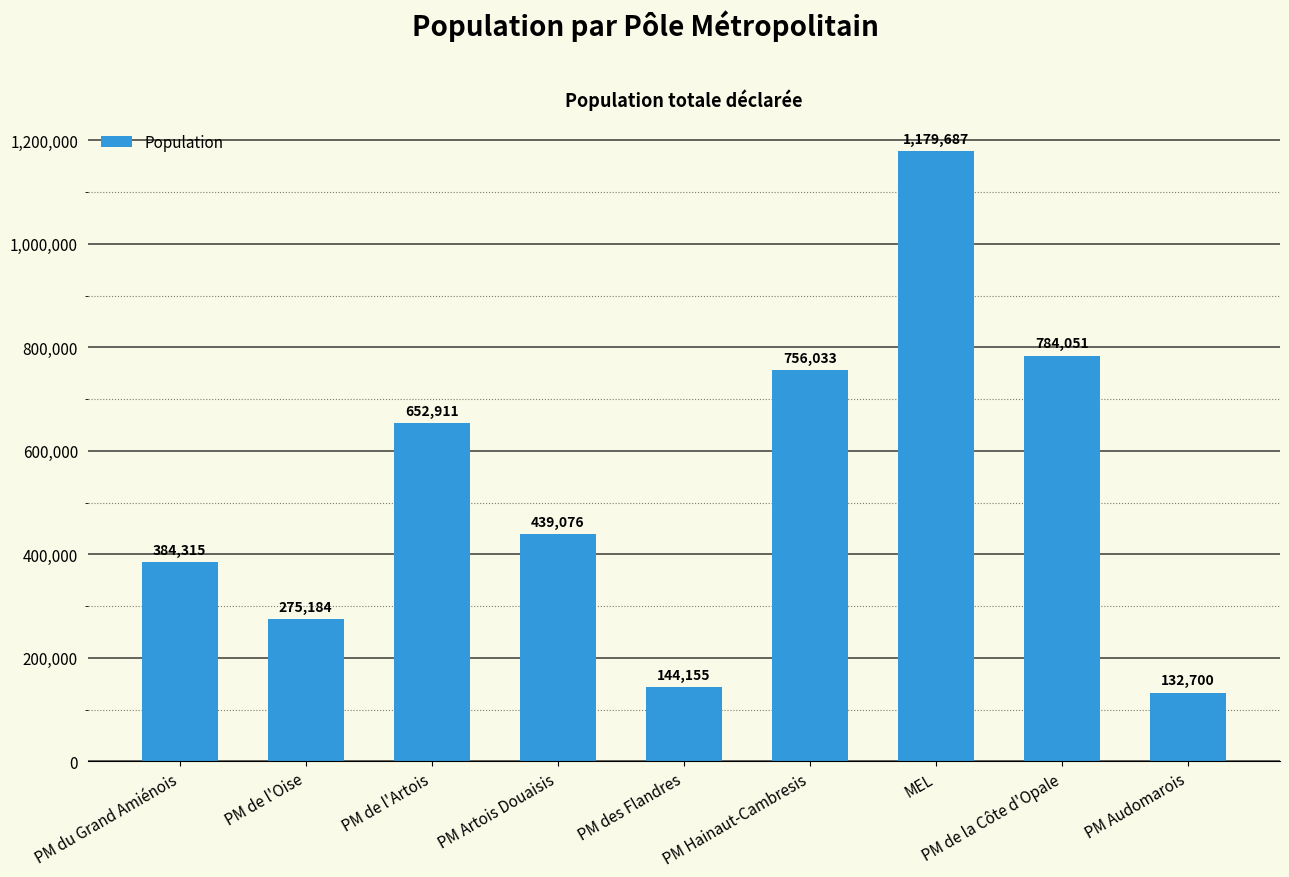

The value at PM Artois Douaisis is 647441. True or false?

False